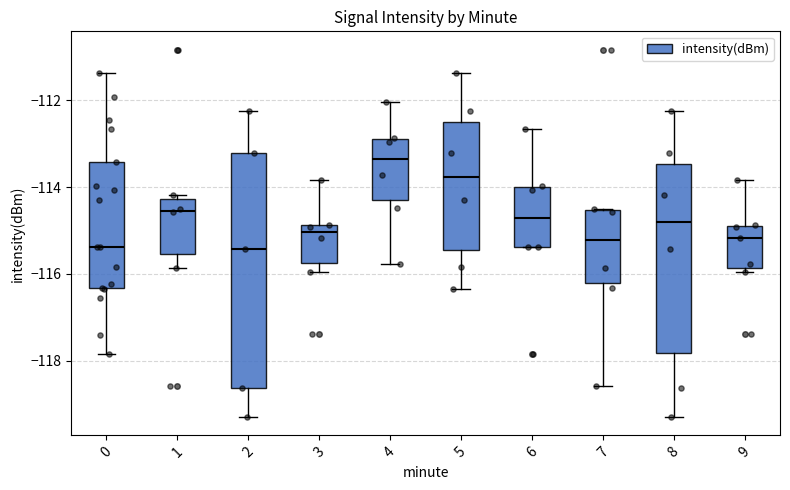

Reading left to right, transcribe this box plot: for each box, give where its median line is, the range the box spans, and where its two whiskers end, as read against the y-axis. The values are not printed on the chart, so give them approximately, as read against the axis.

0: median -115.4, box -116.4 to -113.4, whiskers -117.8 to -111.4
1: median -114.6, box -115.6 to -114.2, whiskers -115.8 to -114.2 (just above the box's upper edge)
2: median -115.4, box -118.6 to -113.2, whiskers -119.2 to -112.2
3: median -115.0, box -115.8 to -114.8, whiskers -116.0 to -113.8
4: median -113.4, box -114.2 to -112.8, whiskers -115.8 to -112.0
5: median -113.8, box -115.4 to -112.4, whiskers -116.4 to -111.4
6: median -114.8, box -115.4 to -114.0, whiskers -115.4 to -112.6
7: median -115.2, box -116.2 to -114.6, whiskers -118.6 to -114.6
8: median -114.8, box -117.8 to -113.4, whiskers -119.2 to -112.2
9: median -115.2, box -115.8 to -114.8, whiskers -116.0 to -113.8